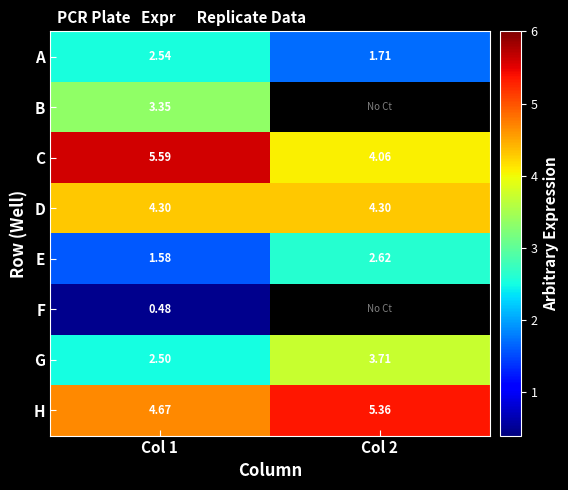

What is the maximum value shown in the chart?

5.6